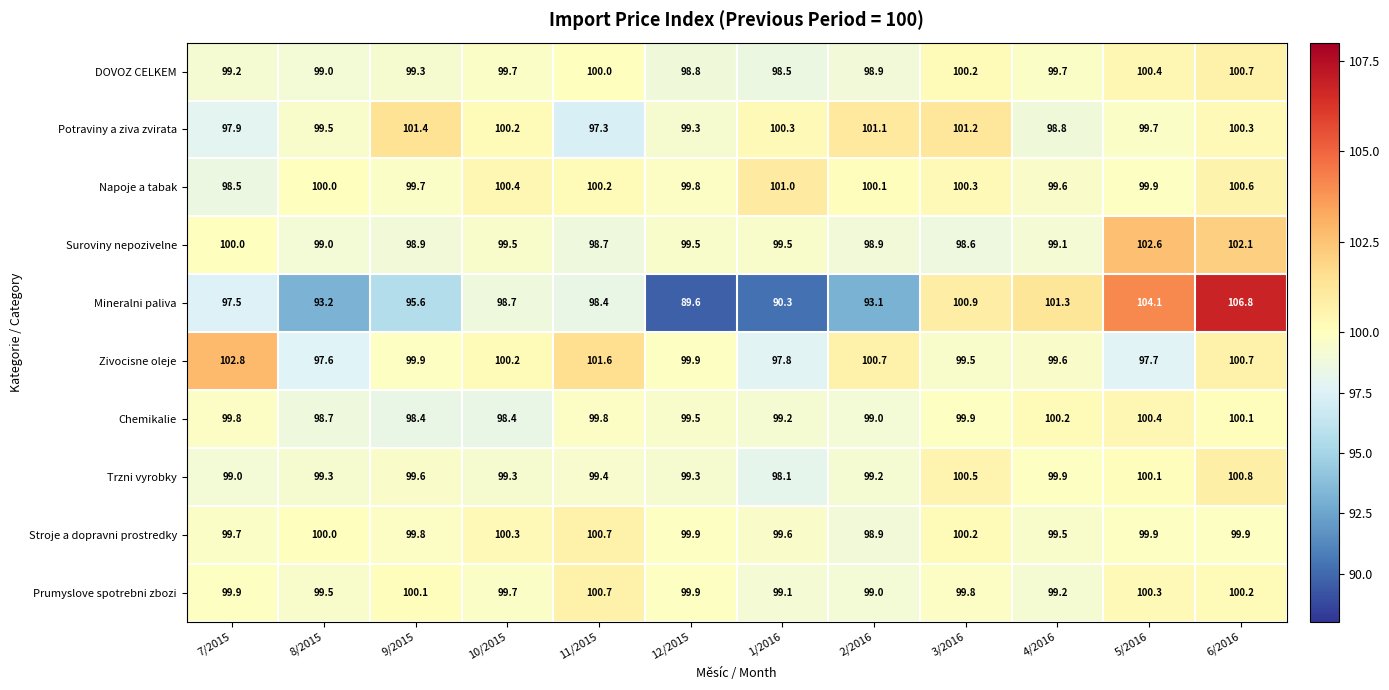

What is the maximum value for Zivocisne oleje?

102.8